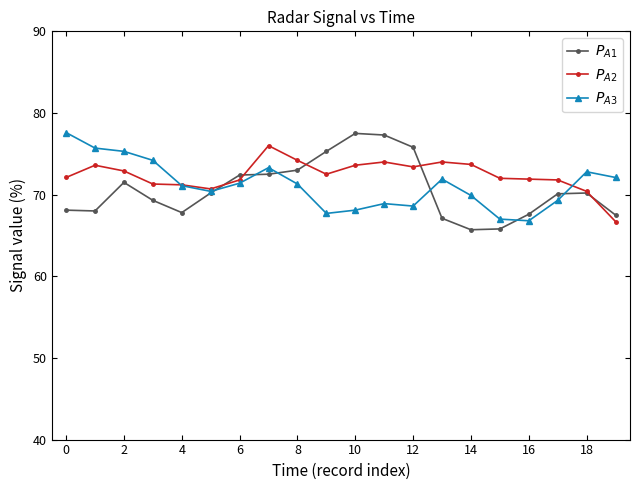

How many times do $P_{A3}$ and $P_{A1}$ cross each other?

6